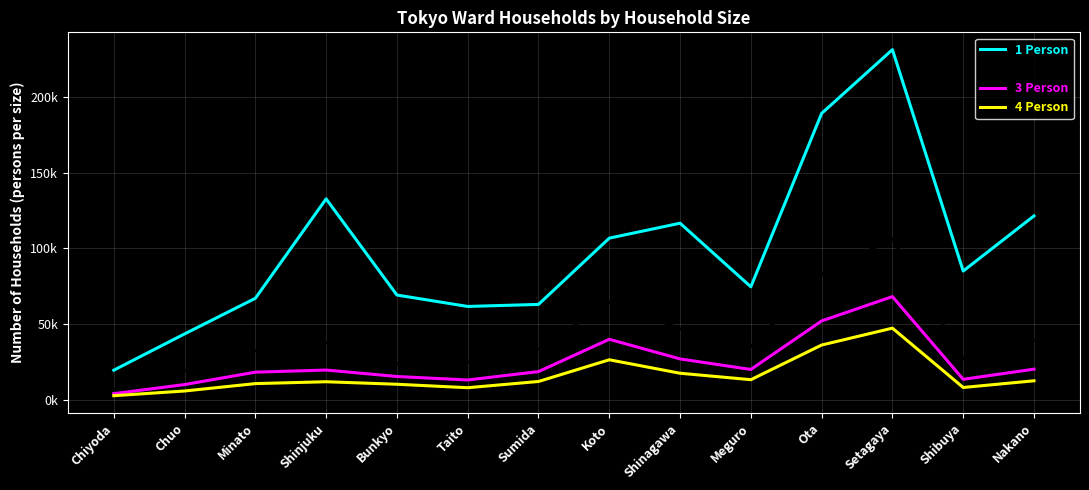

Reading left to right, extract all data points from this chart.

1 Person: Chiyoda=19408	Chuo=43377	Minato=66932	Shinjuku=132644	Bunkyo=69076	Taito=61540	Sumida=62886	Koto=106682	Shinagawa=116560	Meguro=74518	Ota=189143	Setagaya=231289	Shibuya=84941	Nakano=121396
2 Person: Chiyoda=6707	Chuo=19028	Minato=32344	Shinjuku=37615	Bunkyo=23733	Taito=24539	Sumida=33420	Koto=64345	Shinagawa=46859	Meguro=35052	Ota=82951	Setagaya=106324	Shibuya=27123	Nakano=38964
3 Person: Chiyoda=3899	Chuo=9909	Minato=18094	Shinjuku=19495	Bunkyo=15240	Taito=12933	Sumida=18480	Koto=39823	Shinagawa=26860	Meguro=19880	Ota=51964	Setagaya=68044	Shibuya=13383	Nakano=20084
4 Person: Chiyoda=2546	Chuo=5658	Minato=10537	Shinjuku=11770	Bunkyo=10110	Taito=7822	Sumida=11942	Koto=26287	Shinagawa=17387	Meguro=13132	Ota=36034	Setagaya=47190	Shibuya=7978	Nakano=12403